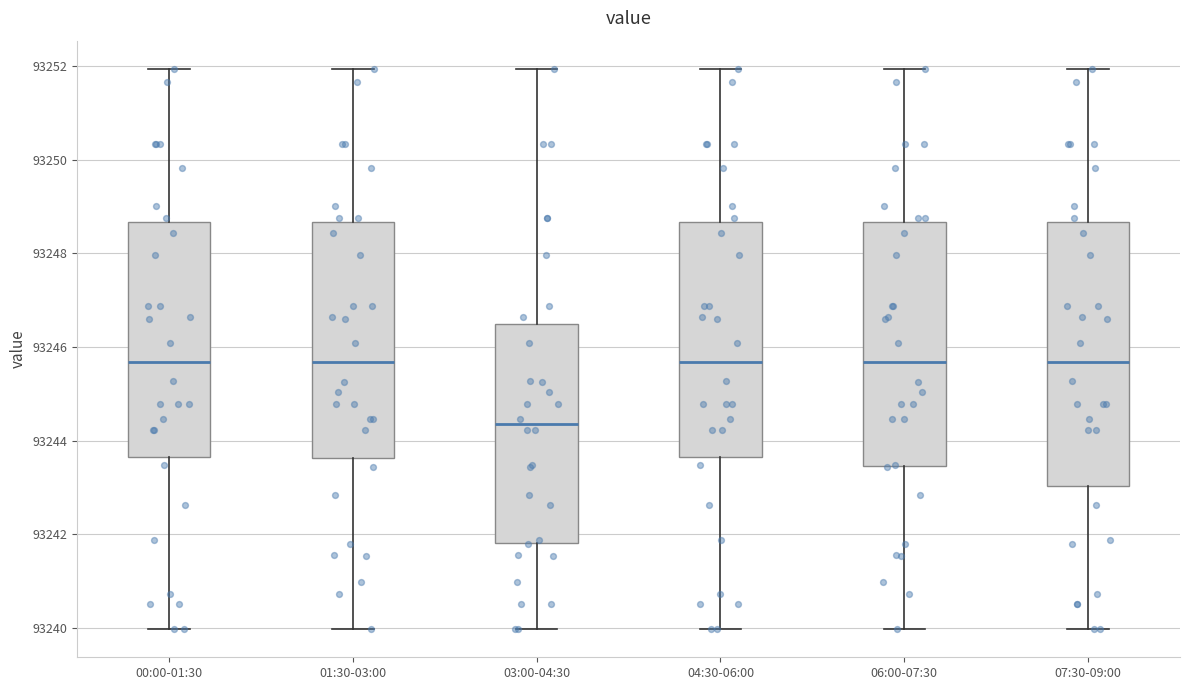

Reading left to right, read every box against the y-axis: the position of its median line, the range the box covers, and the ends of its whiskers. The values are not printed on the chart, so give them approximately, as read against the axis.

00:00-01:30: median 93245.6, box 93243.6 to 93248.6, whiskers 93240.0 to 93252.0
01:30-03:00: median 93245.6, box 93243.6 to 93248.6, whiskers 93240.0 to 93252.0
03:00-04:30: median 93244.4, box 93241.8 to 93246.4, whiskers 93240.0 to 93252.0
04:30-06:00: median 93245.6, box 93243.6 to 93248.6, whiskers 93240.0 to 93252.0
06:00-07:30: median 93245.6, box 93243.4 to 93248.6, whiskers 93240.0 to 93252.0
07:30-09:00: median 93245.6, box 93243.0 to 93248.6, whiskers 93240.0 to 93252.0